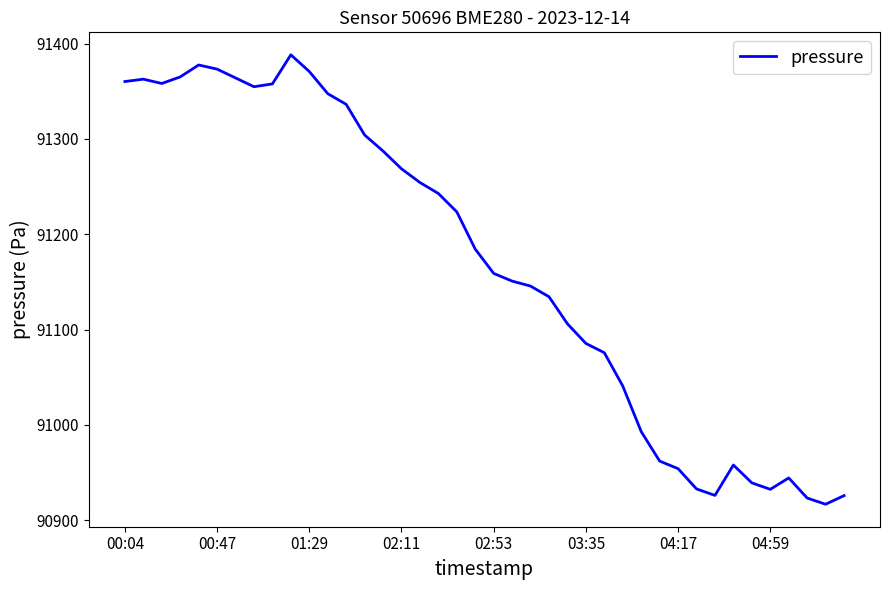

What is the maximum value shown in the chart?

91388.2